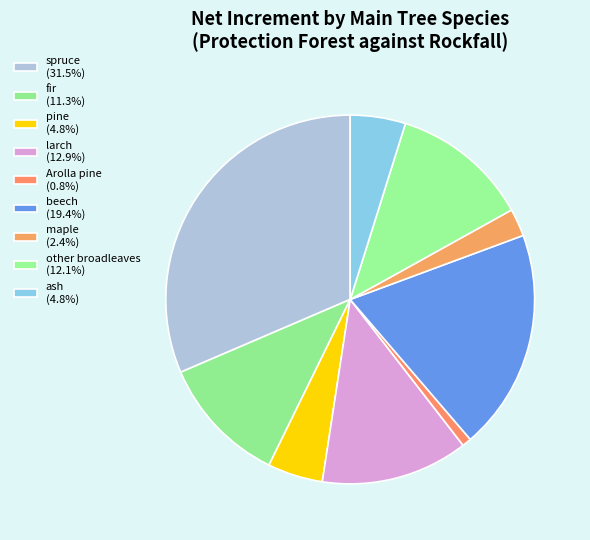

How many segments does this pie chart have?

9